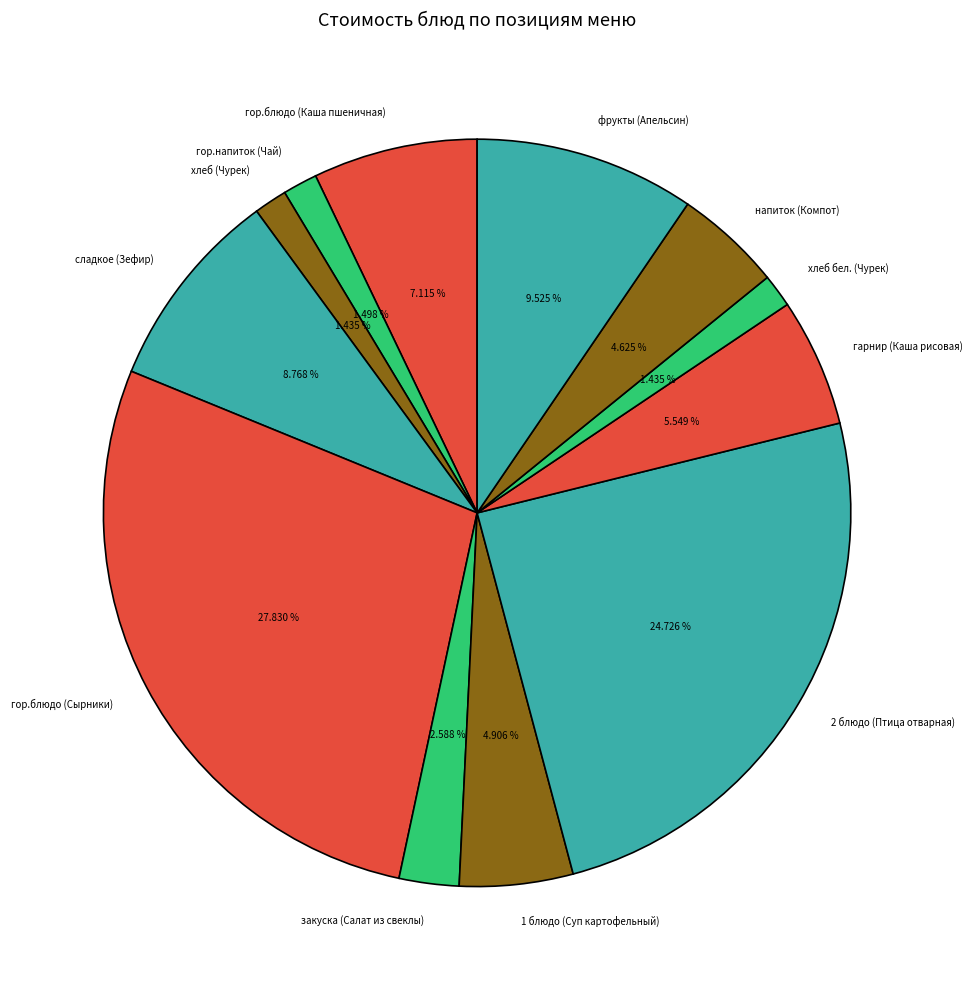

Is there a majority slice in this chart?

No